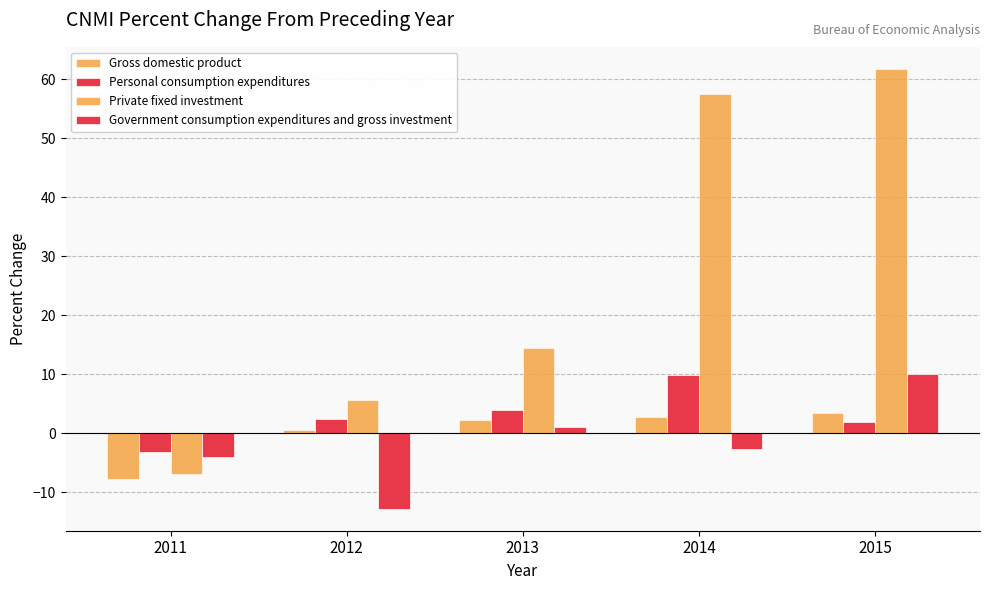

True or false: Government consumption expenditures and gross investment has a value of 10.0 at 2015.

True